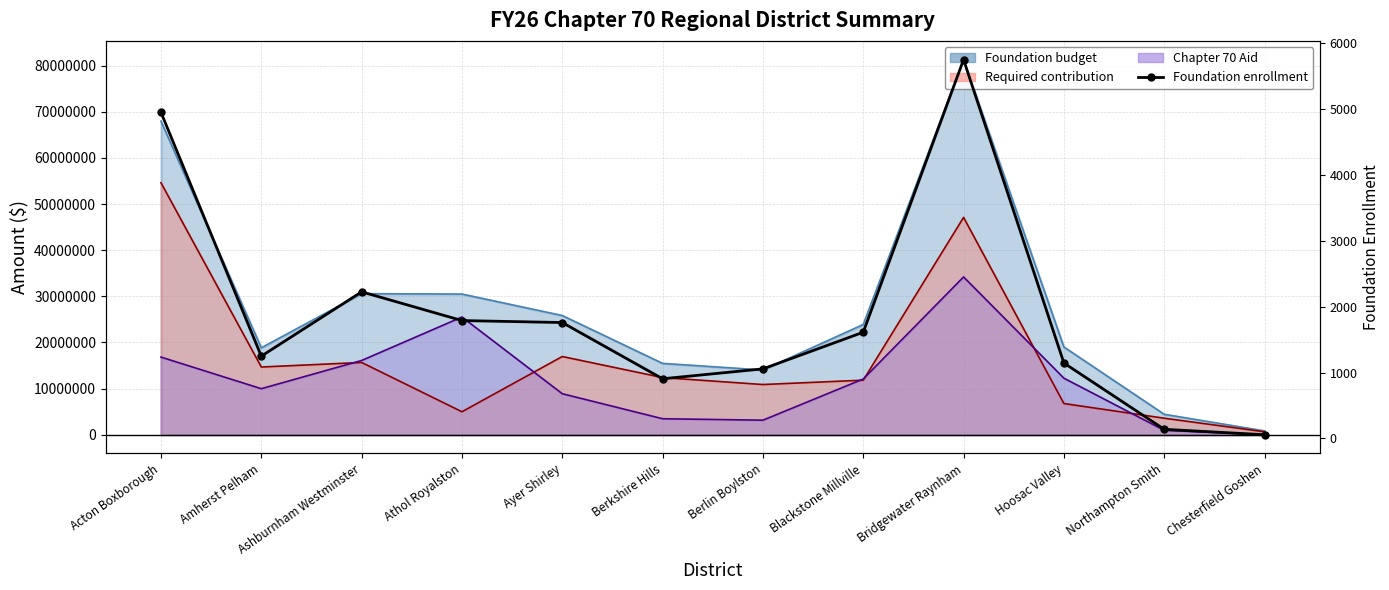

Reading left to right, extract all data points from this chart.

4948.0	1249.0	2225.0	1789.0	1759.0	906.0	1056.0	1612.0	5748.0	1145.0	139.0	56.9